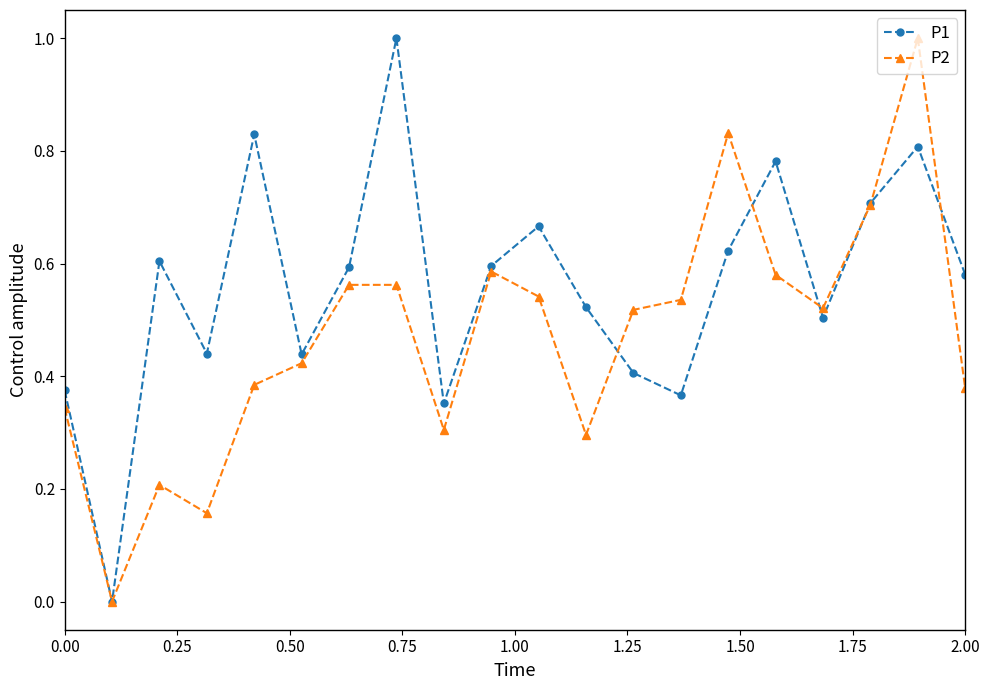

Rank the series by their average value, from highest to lowest.

P1, P2